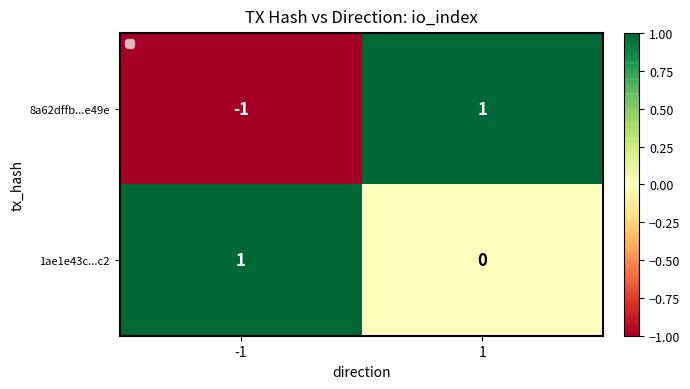

At -1, list the series in order from smallest to largest.

8a62dffb...e49e, 1ae1e43c...c2